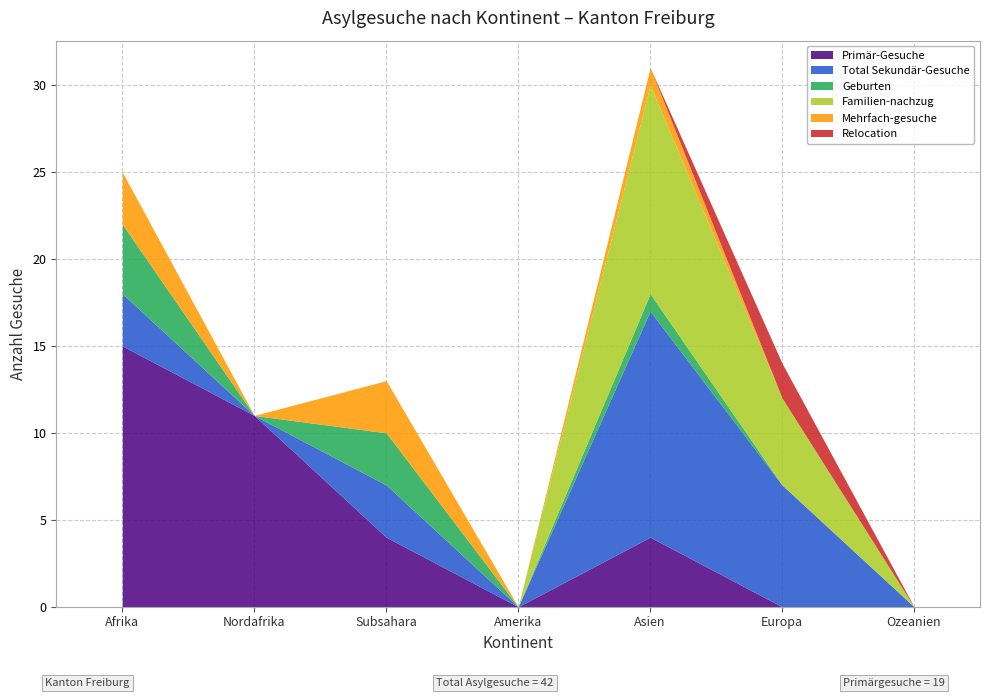

Reading left to right, list all the values displayed in this chart.

Primär-Gesuche: Afrika=15	Nordafrika=11	Subsahara=4	Amerika=0	Asien=4	Europa=0	Ozeanien=0
Total Sekundär-Gesuche: Afrika=3	Nordafrika=0	Subsahara=3	Amerika=0	Asien=13	Europa=7	Ozeanien=0
Geburten: Afrika=4	Nordafrika=0	Subsahara=3	Amerika=0	Asien=1	Europa=0	Ozeanien=0
Familien-nachzug: Afrika=0	Nordafrika=0	Subsahara=0	Amerika=0	Asien=12	Europa=5	Ozeanien=0
Mehrfach-gesuche: Afrika=3	Nordafrika=0	Subsahara=3	Amerika=0	Asien=1	Europa=0	Ozeanien=0
Relocation: Afrika=0	Nordafrika=0	Subsahara=0	Amerika=0	Asien=0	Europa=2	Ozeanien=0